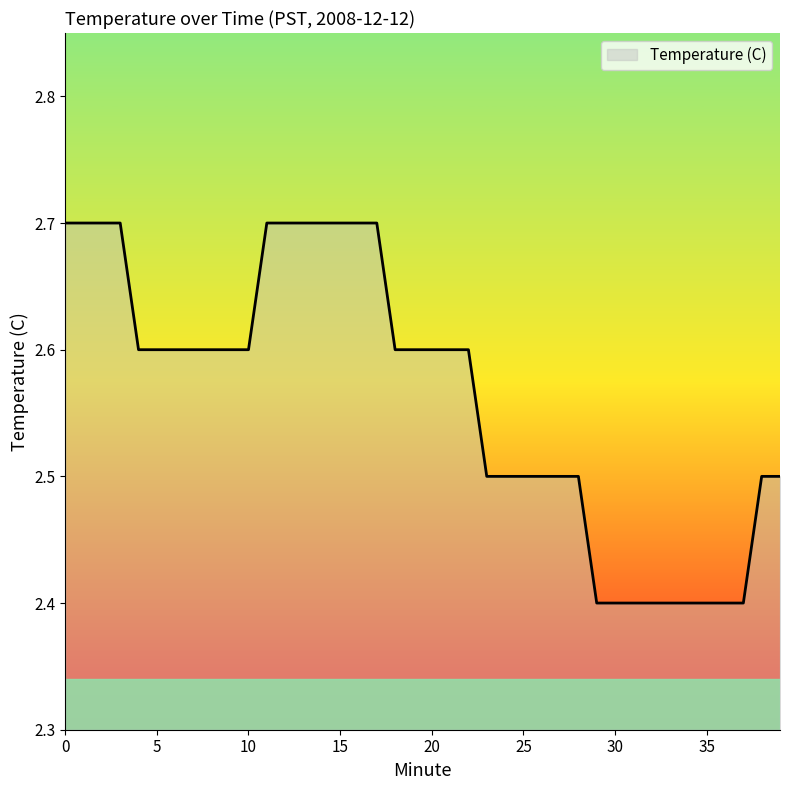

What is the greatest value displayed?

2.7